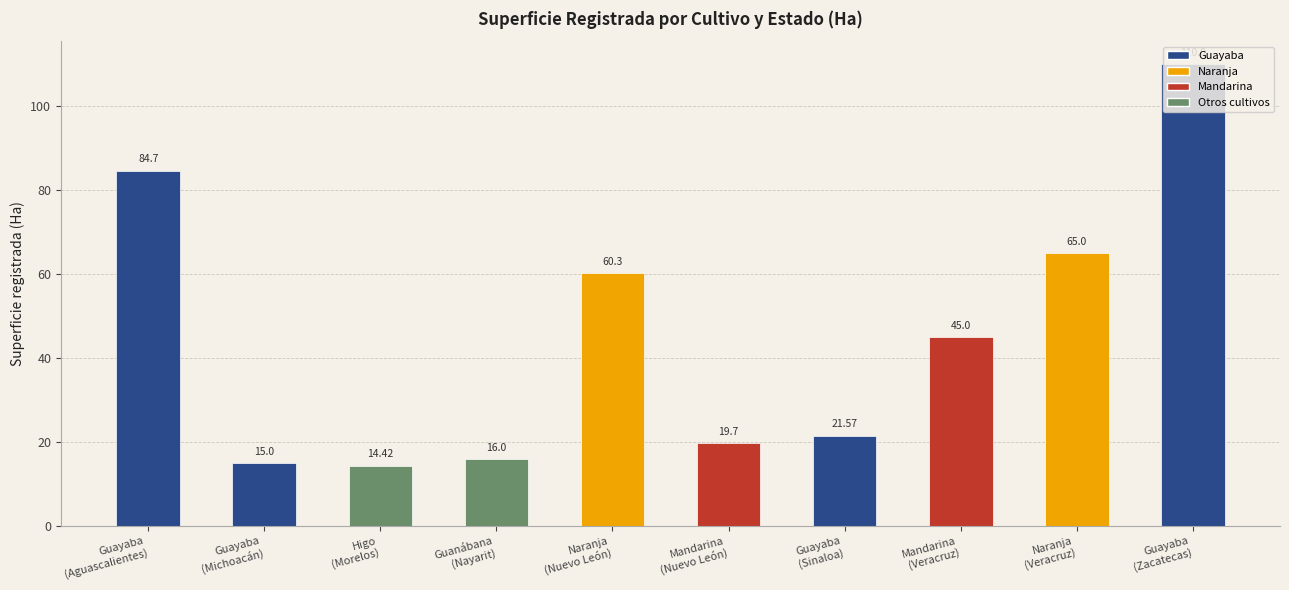

Which category has the highest value across all series?

Guayaba
(Zacatecas)